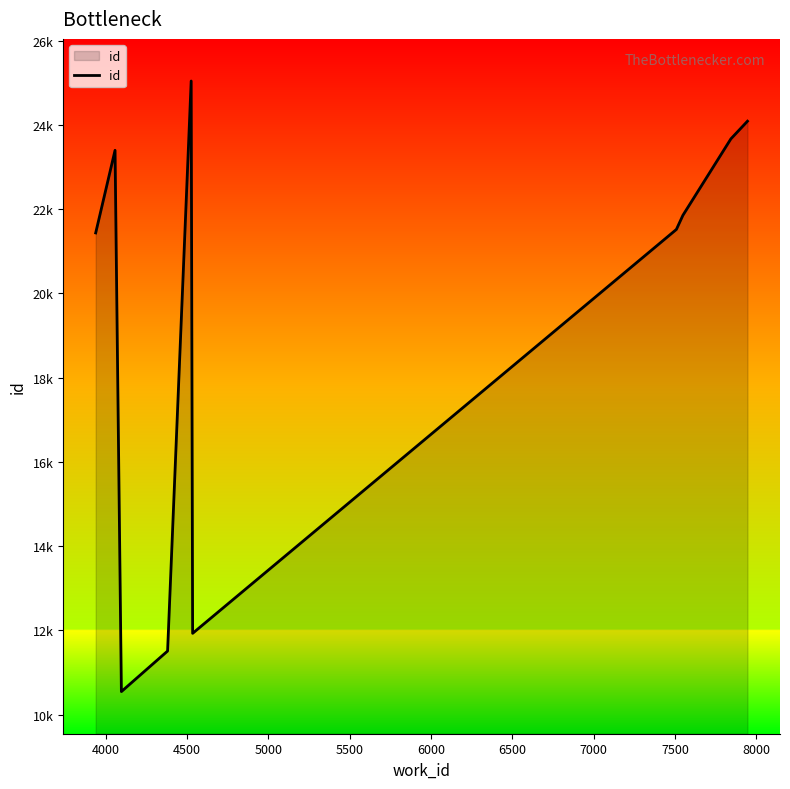

Does the chart display data point markers on the line(s)?

No